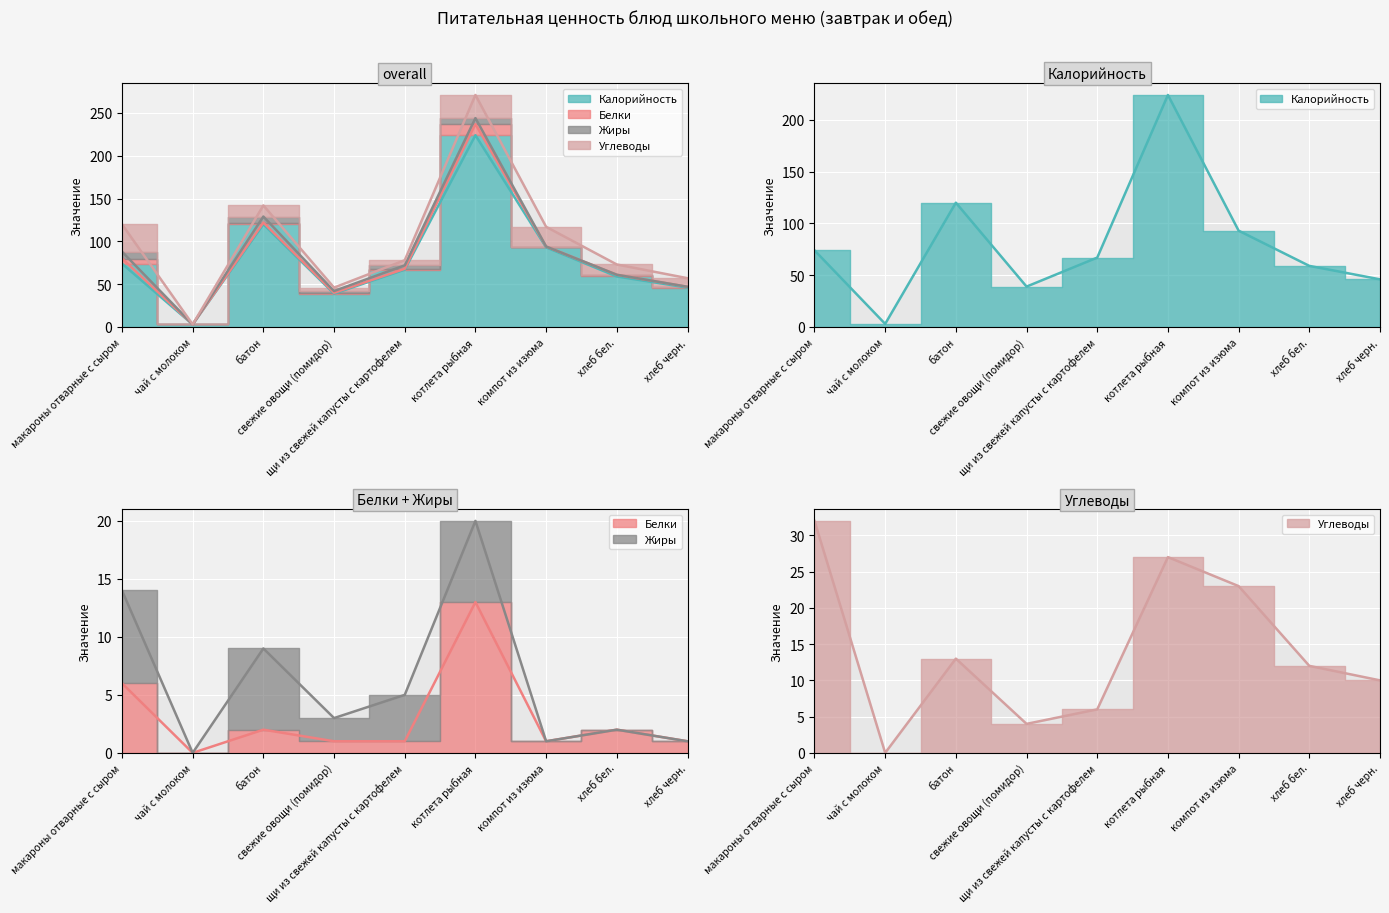

Which has a higher value, макароны отварные с сыром or котлета рыбная?

котлета рыбная